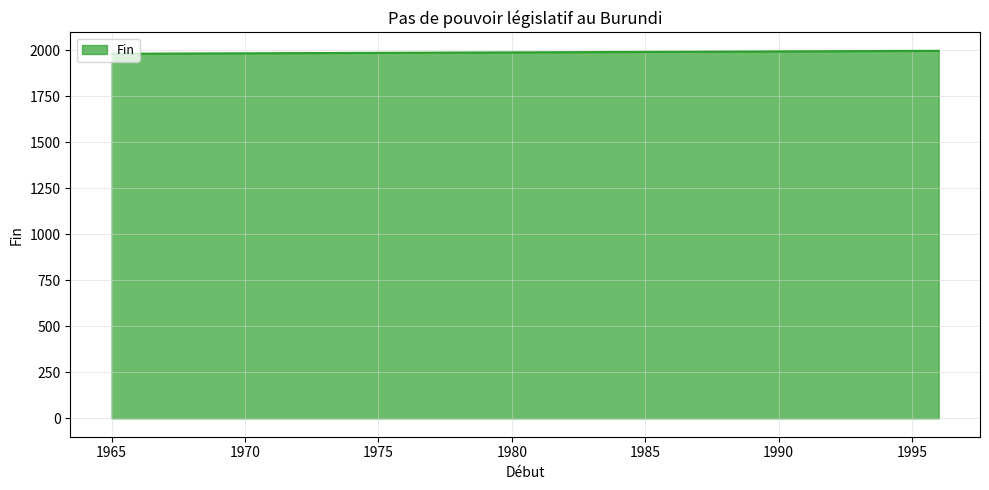

What is the average value?

1991